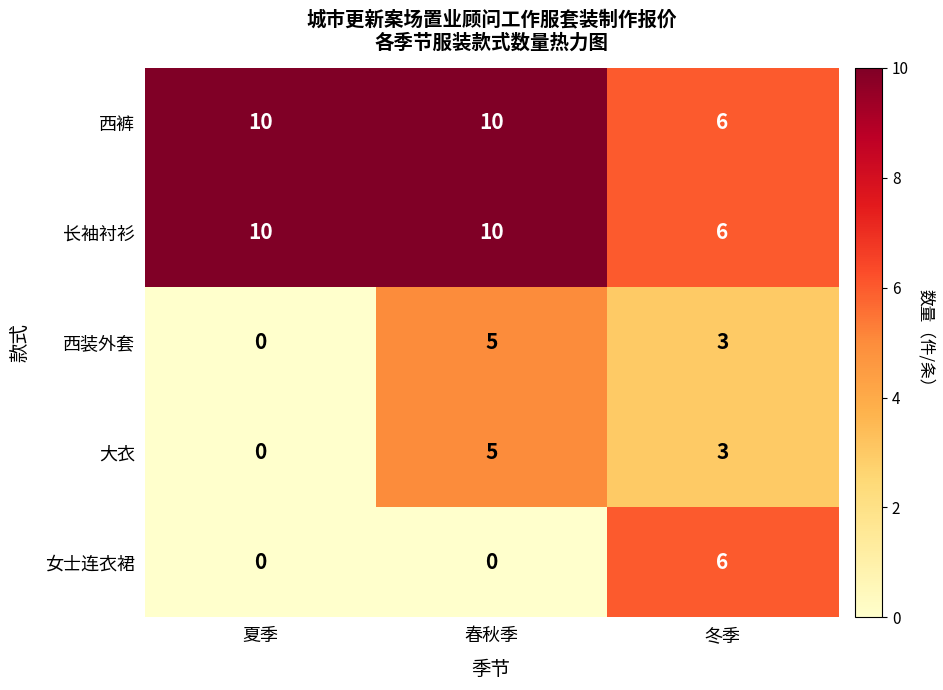

At which category is the sum across all series the highest?

春秋季